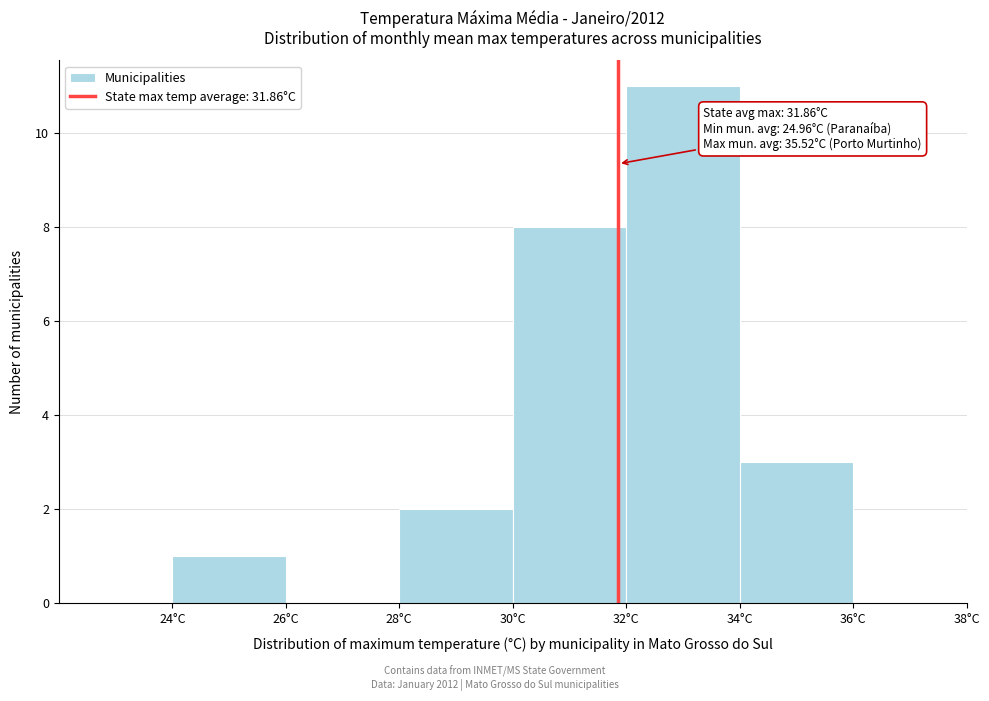

Over which range of the x-axis is the bar tallest?

32 to 34